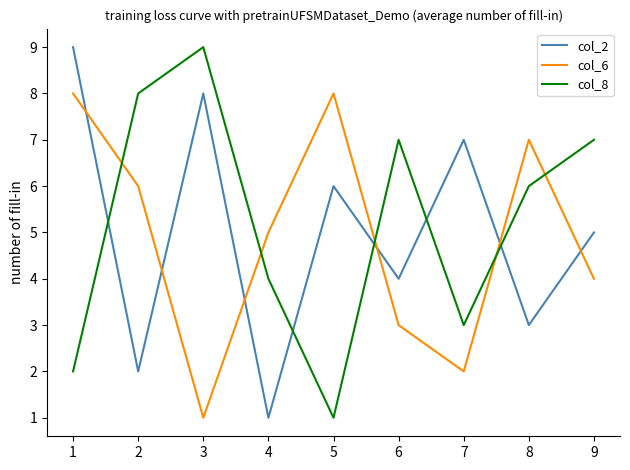

Is it true that col_6 equals 11 at 8?

False